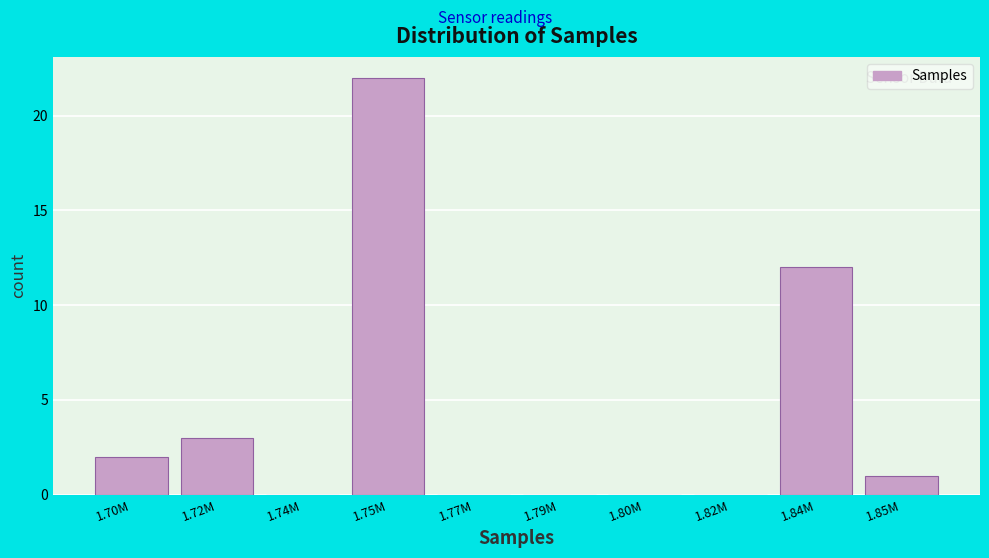

Reading left to right, list all the values displayed in this chart.

1.70M=2	1.72M=3	1.74M=0	1.75M=22	1.77M=0	1.79M=0	1.80M=0	1.82M=0	1.84M=12	1.85M=1